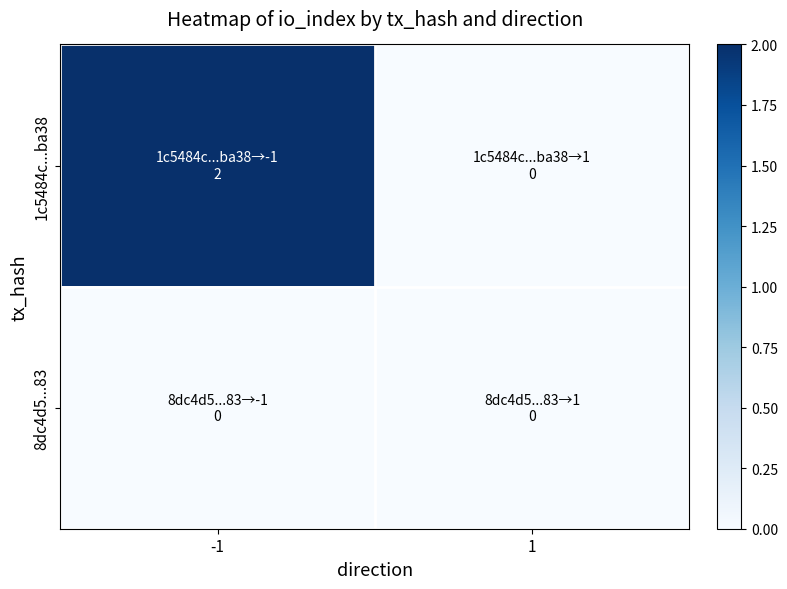

Which series has the largest range (max minus min)?

1c5484c...ba38